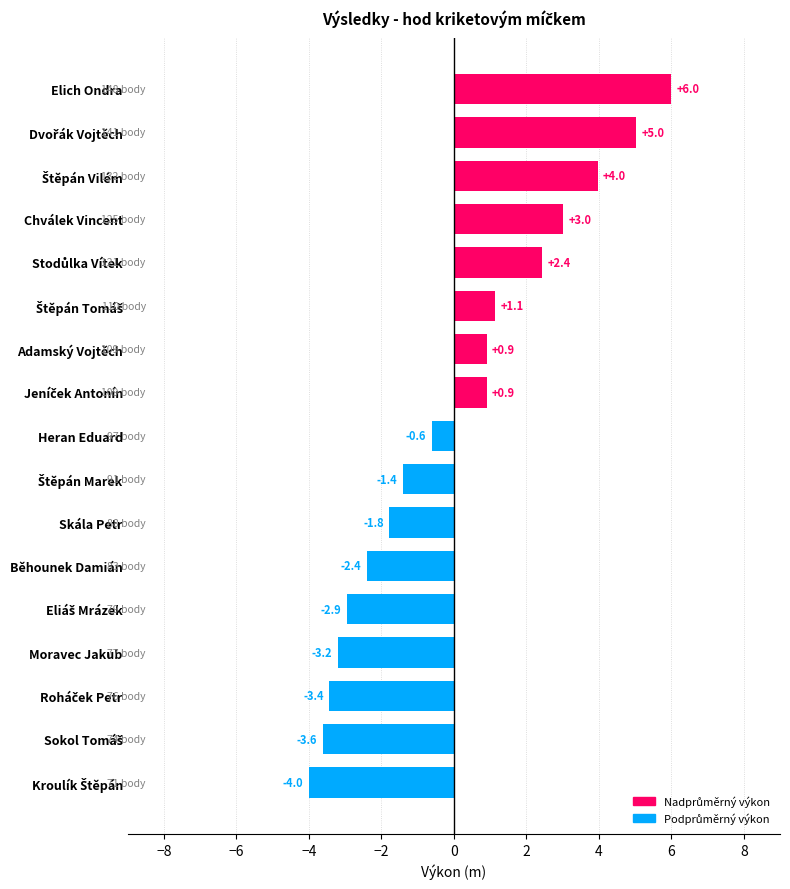

What is the difference between the maximum and minimum values?

10.0